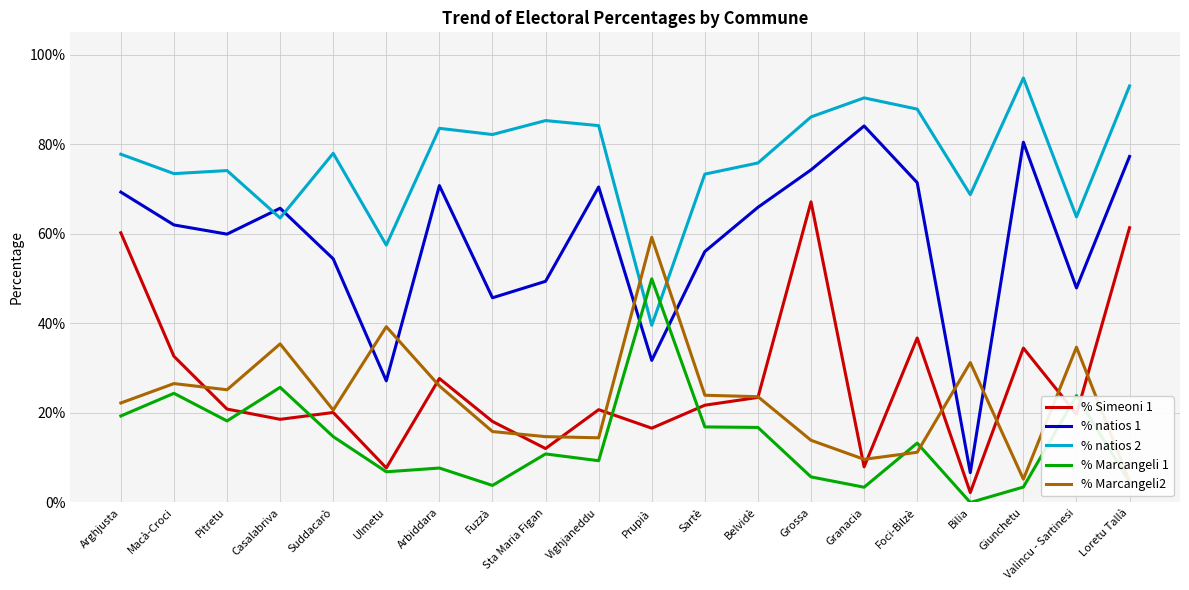

After their last crossing, which series has the higher values: % natios 1 or % Marcangeli2?

% natios 1